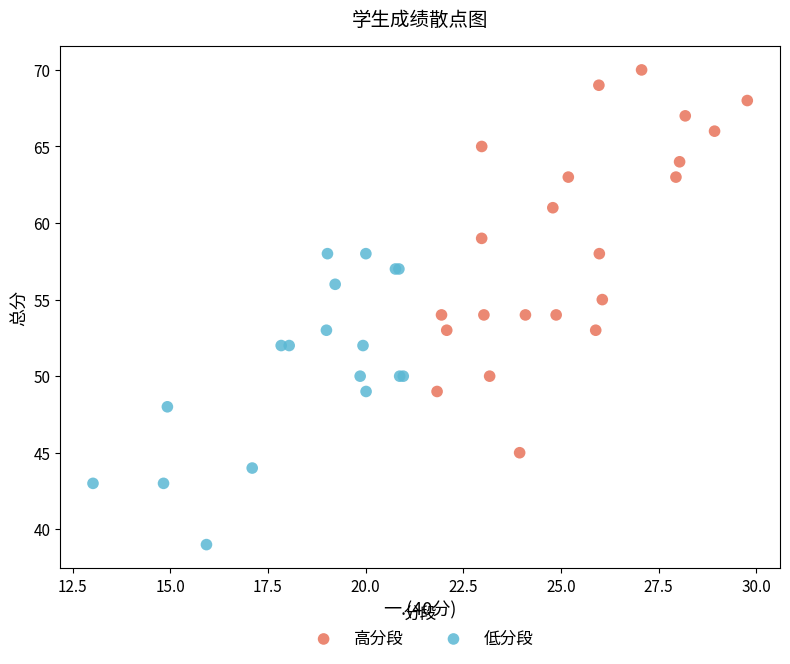

Which series has the largest Y range (max minus min)?

高分段